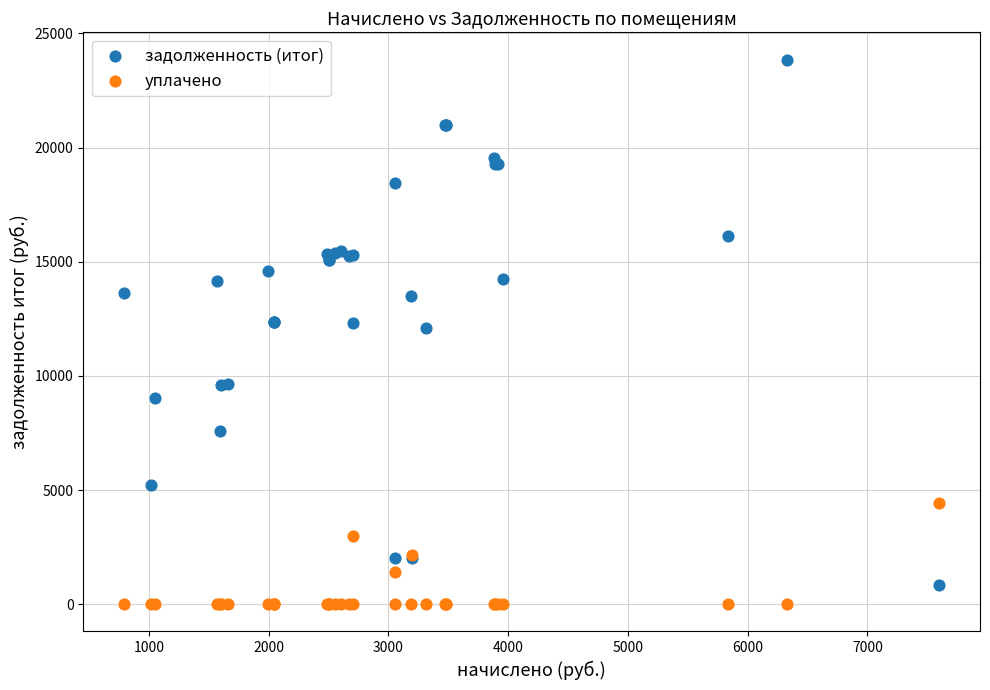

Which series contains the highest Y value?

задолженность (итог)